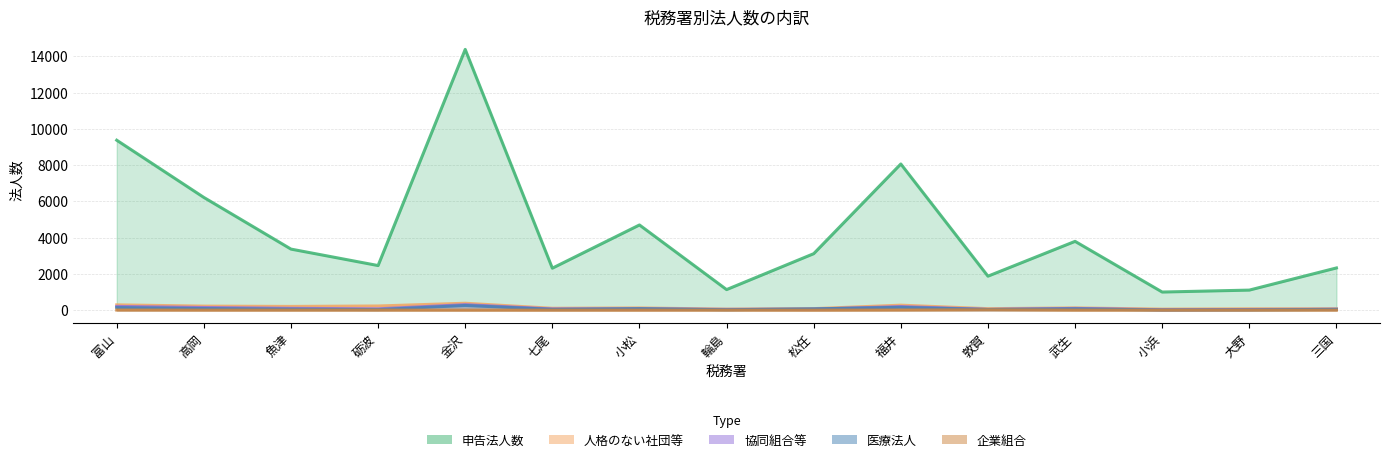

Where is the first local maximum for 医療法人?

金沢